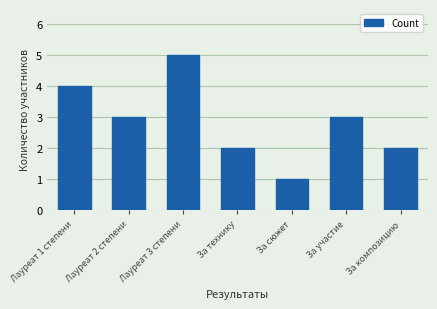

What is the label of the 5th bar from the right?

Лауреат 3 степени